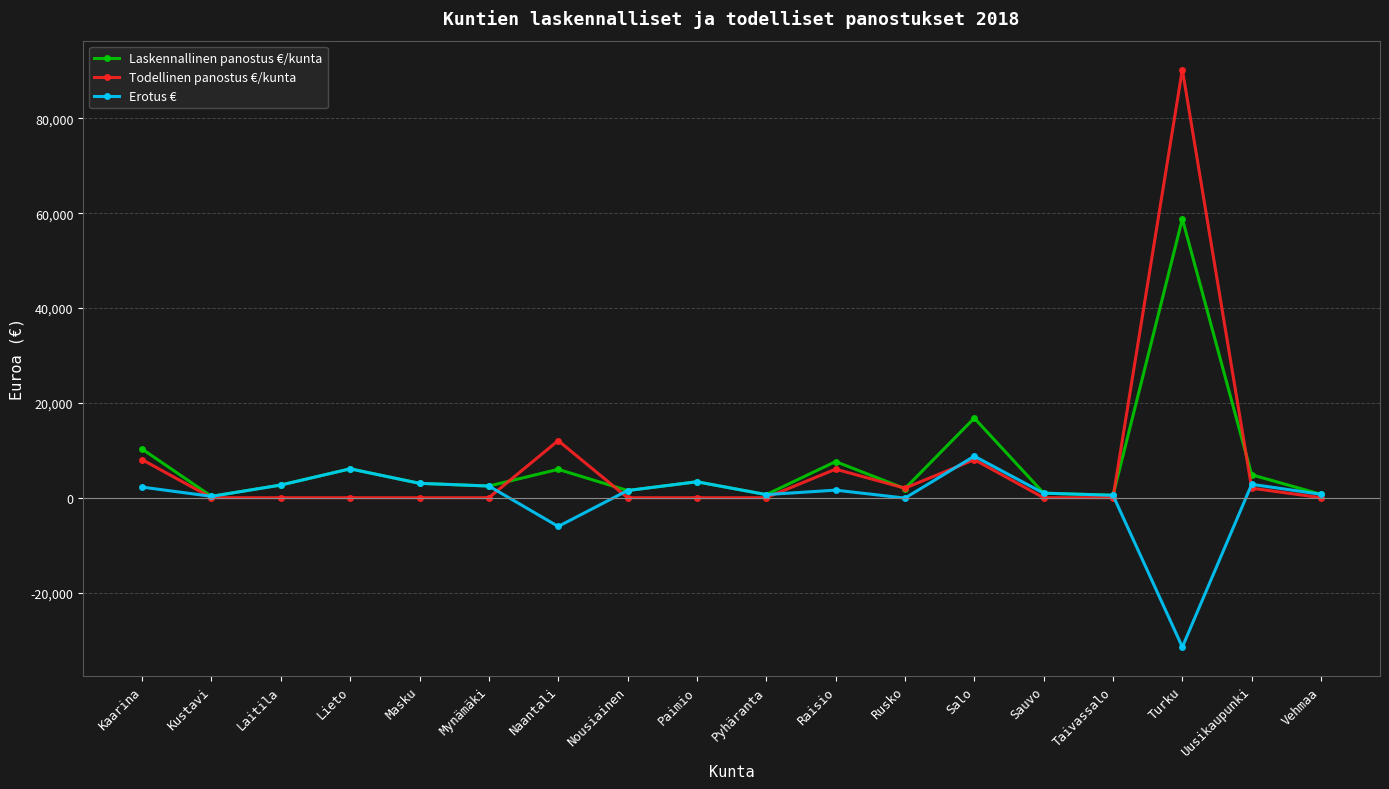

The value of Laskennallinen panostus €/kunta at Lieto is 6088.1. True or false?

True